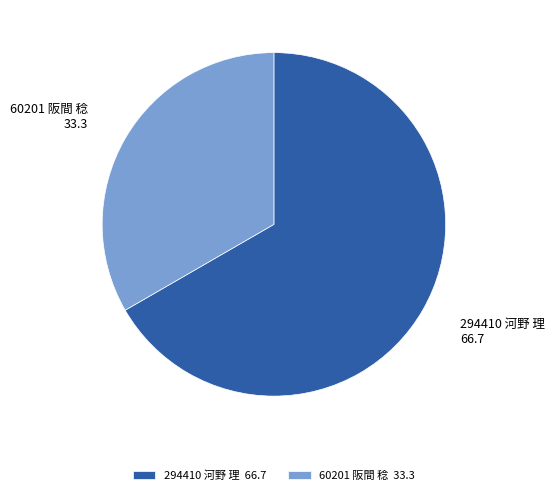

How many slices are in this pie chart?

2